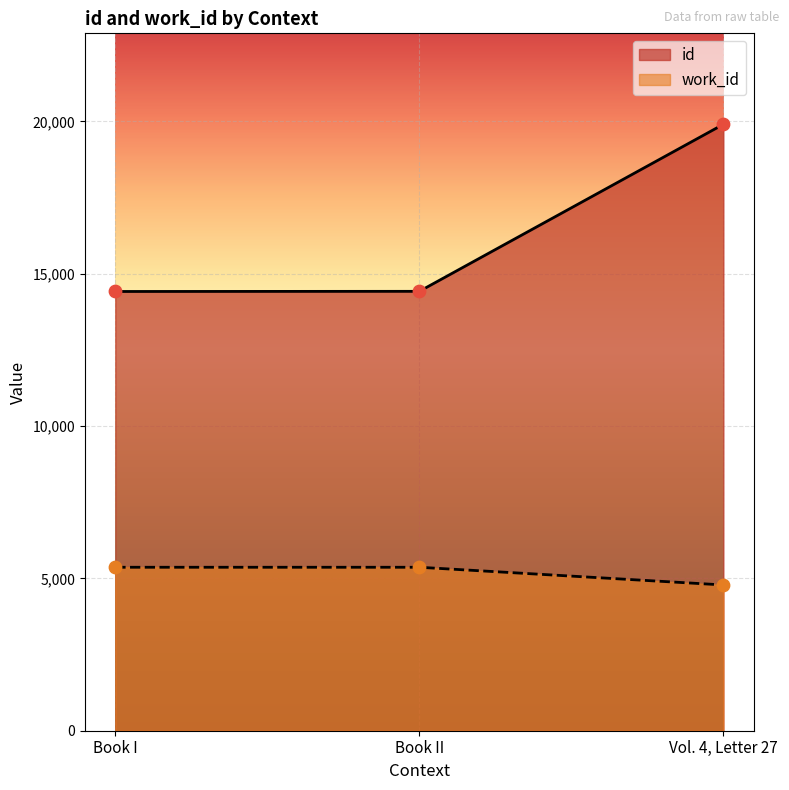

At how many categories does at least one series exceed 10555?

3